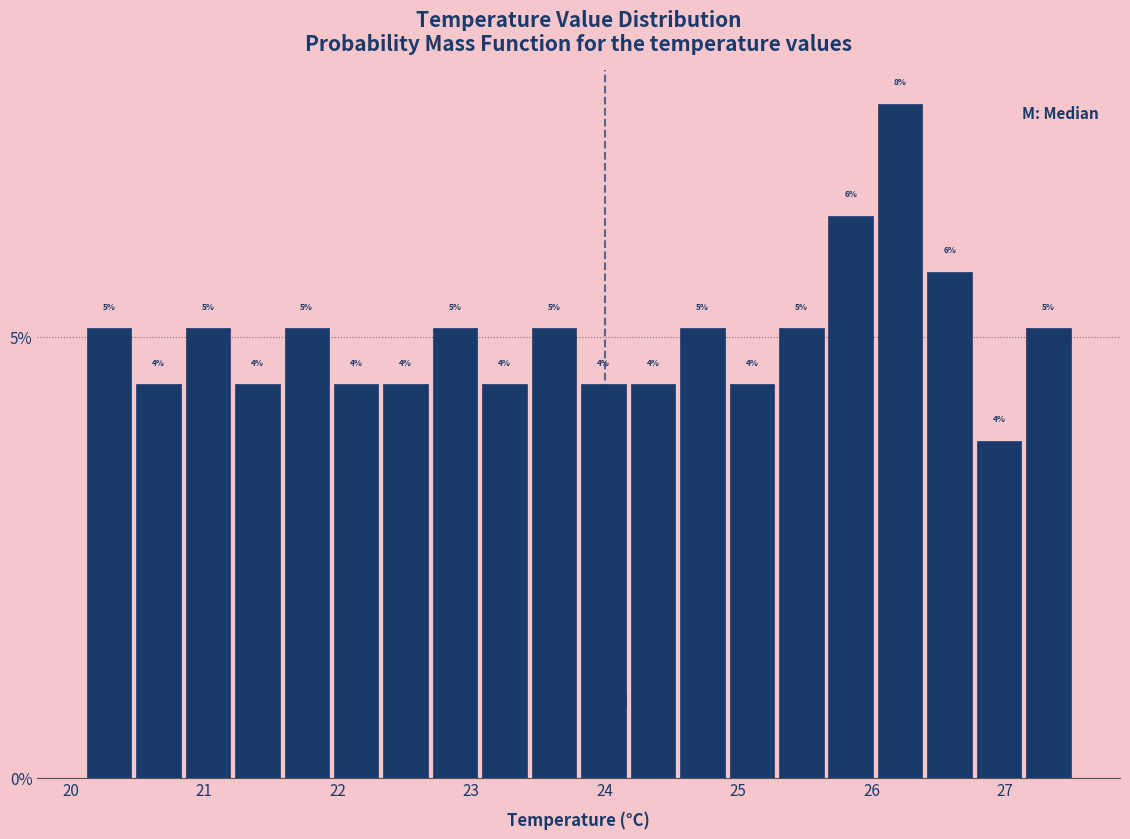

Around what value on the x-axis is the tallest bar? Give the approximate position of its centre, as read against the axis.

26.2